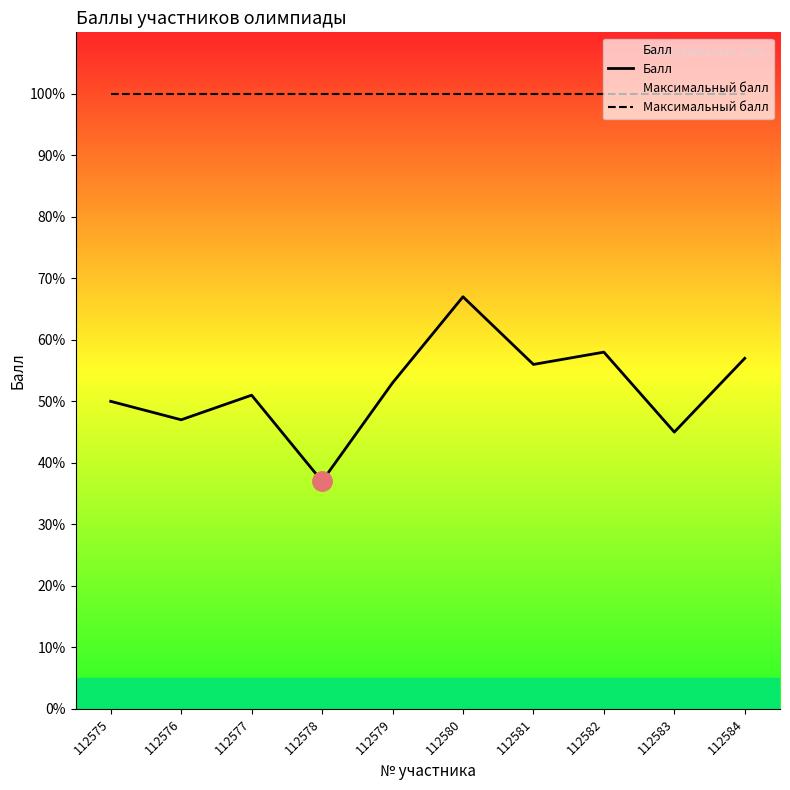

Which category has the lowest value across all series?

112578